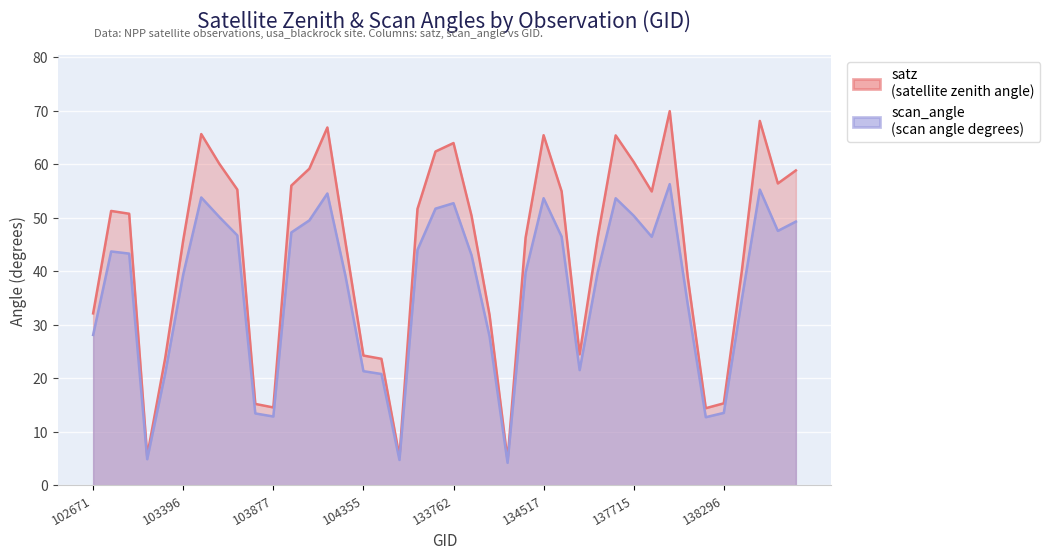

Where does the scan_angle series first go above 43?

102792